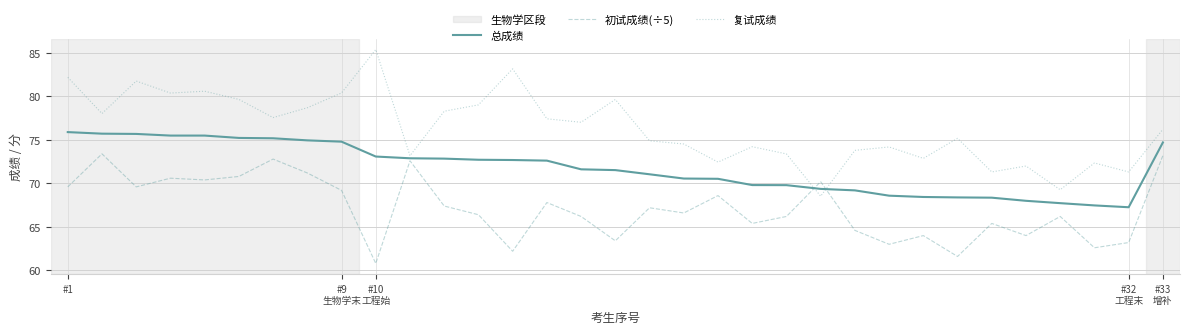

List the series in order of their peak value, highest first.

复试成绩, 总成绩, 初试成绩(÷5)